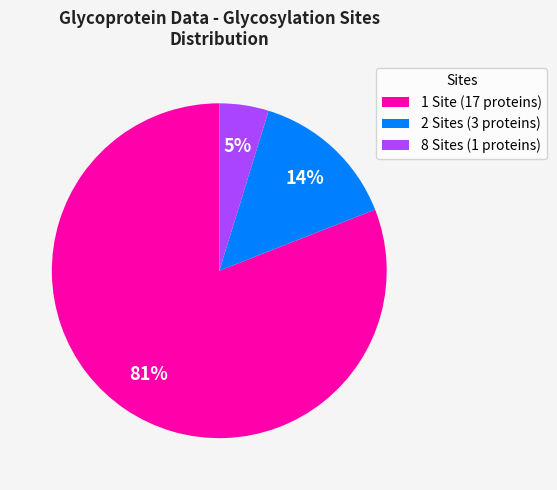

What is the largest slice in the pie chart?

1 Site (17 proteins)